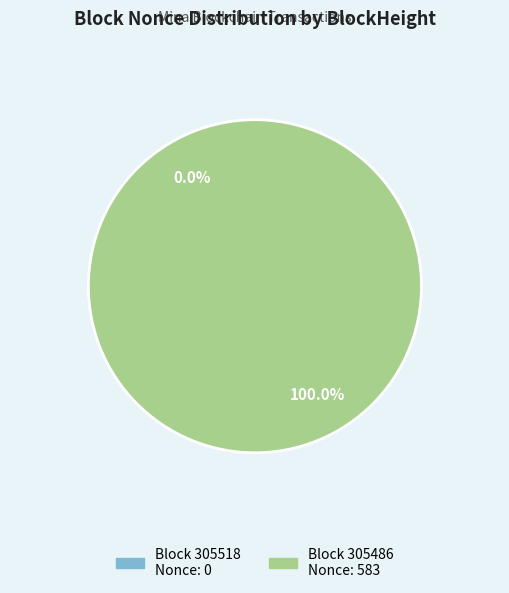

To the nearest percent, what portion does 305486 represent?

100%